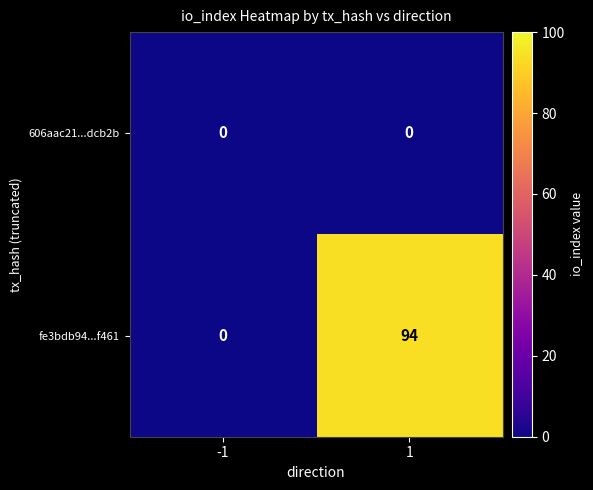

The fe3bdb94...f461 series shows 57 at -1. True or false?

False